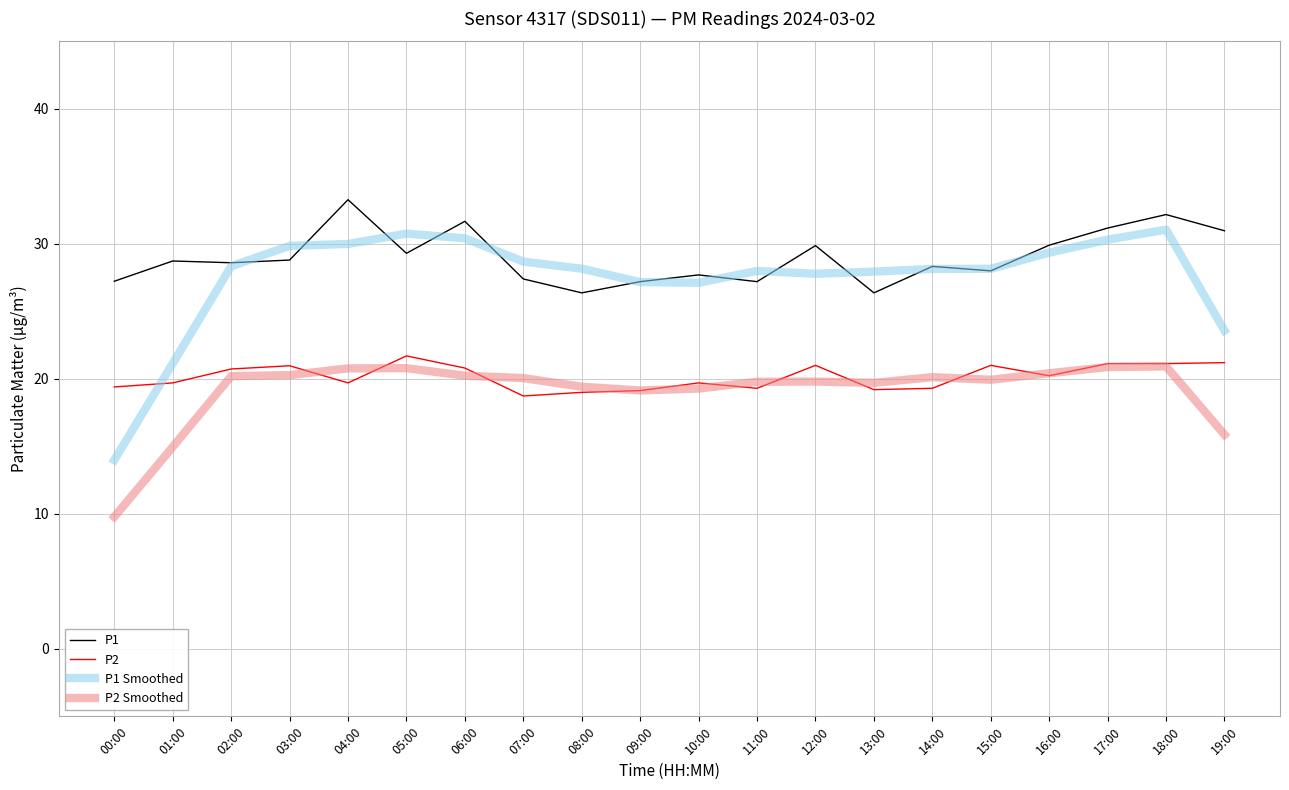

The P1 Smoothed series shows 37.0 at 14:00. True or false?

False